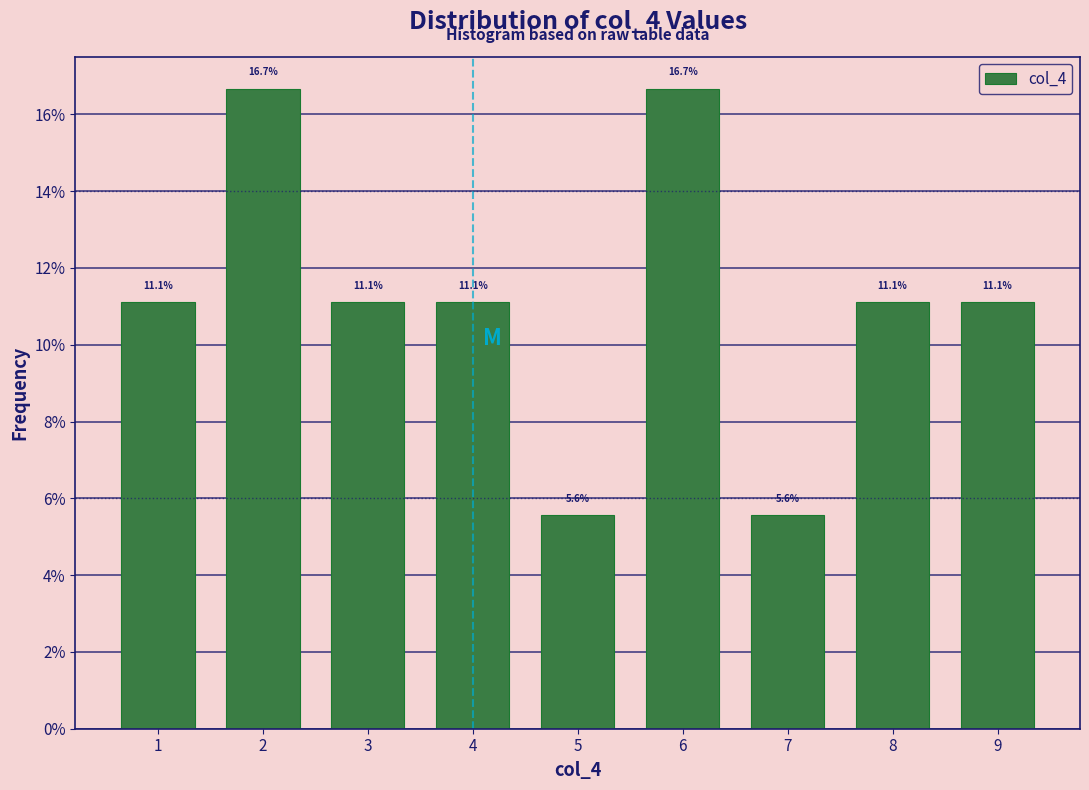

Reading right to left, list all the values displayed in this chart.

11.1	11.1	5.6	16.7	5.6	11.1	11.1	16.7	11.1